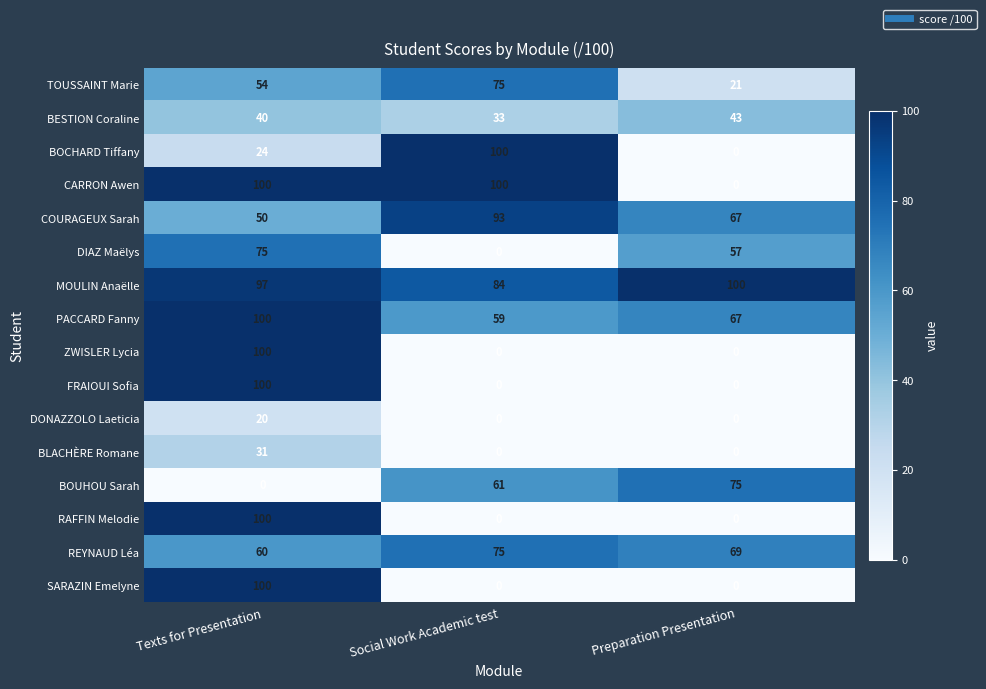

True or false: FRAIOUI Sofia has a value of 0 at Social Work Academic test.

True